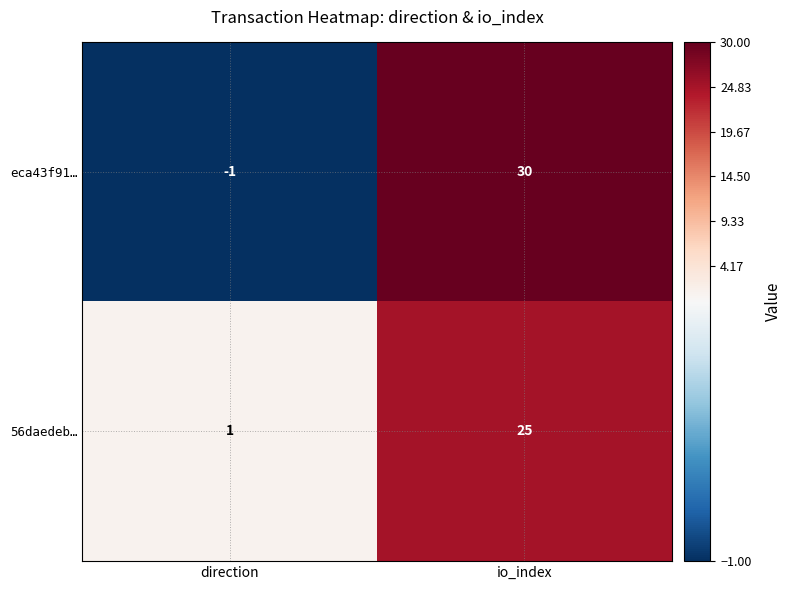

Which series has the largest range (max minus min)?

eca43f91…